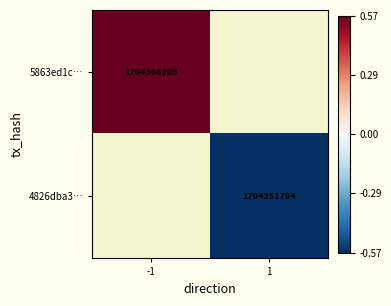

Count the number of data series in this chart.

2